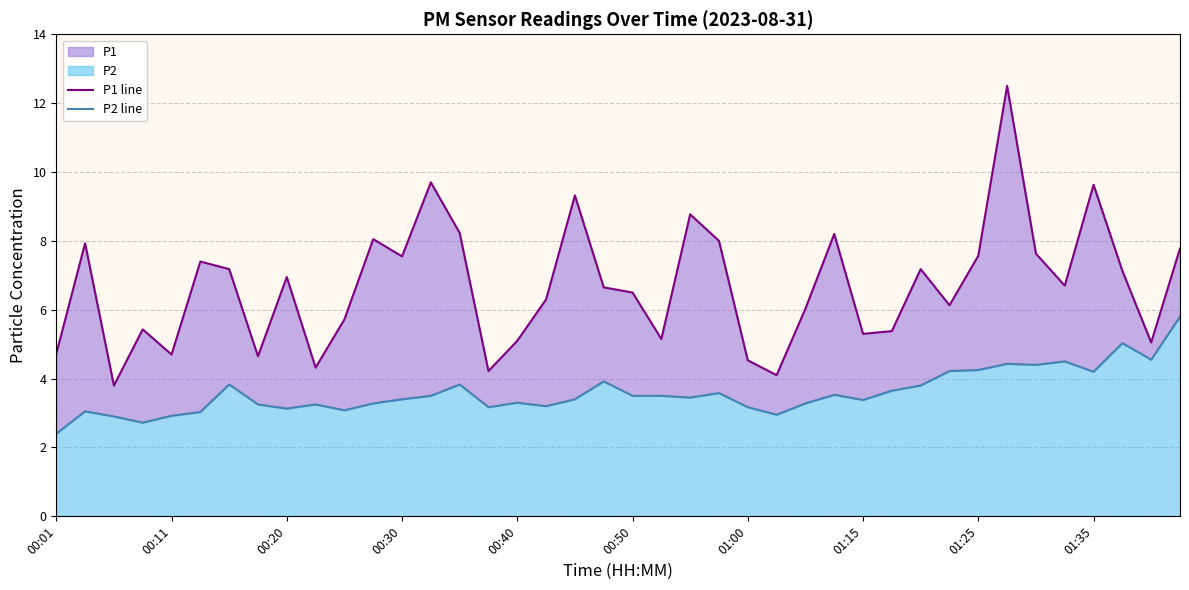

What is the spread (max minus min) of values at 10?

2.6